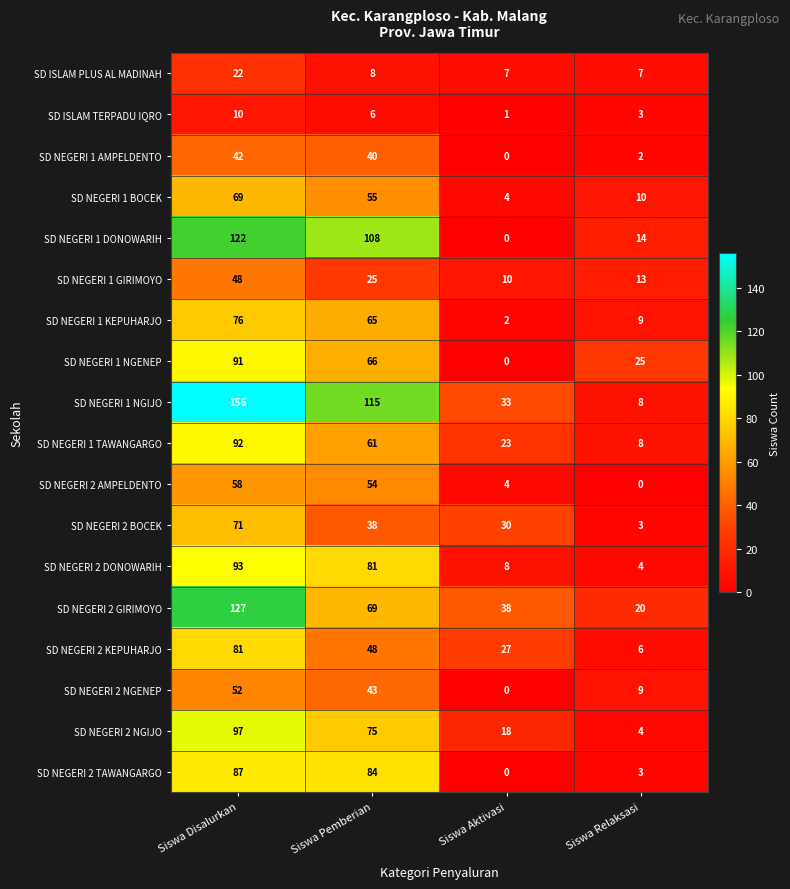

At which label does SD ISLAM PLUS AL MADINAH reach its peak?

Siswa Disalurkan